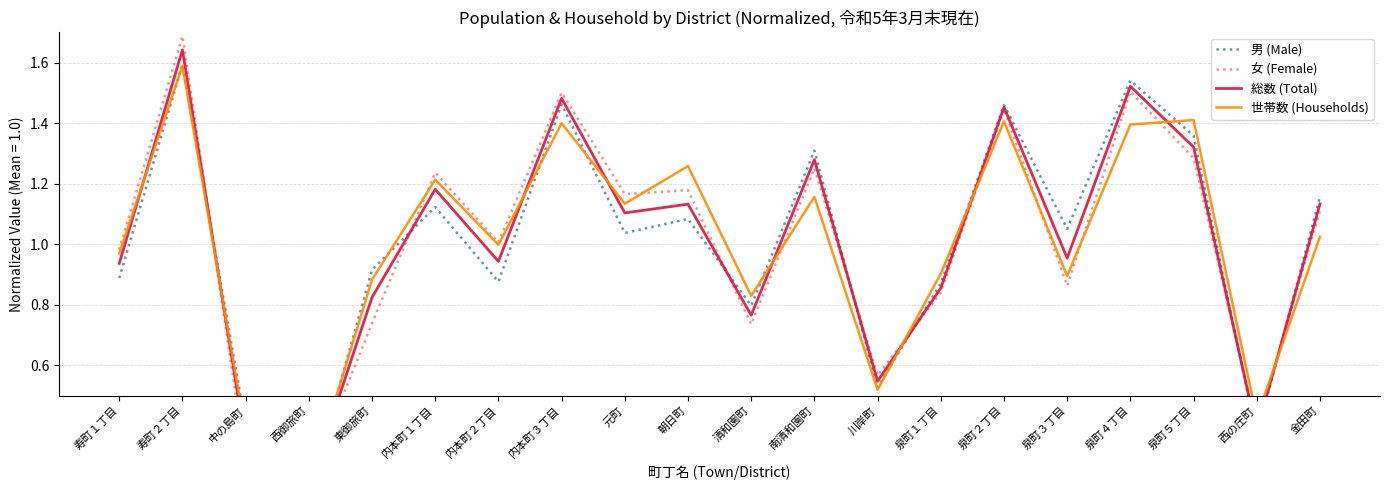

What position from the right is 泉町３丁目?

5